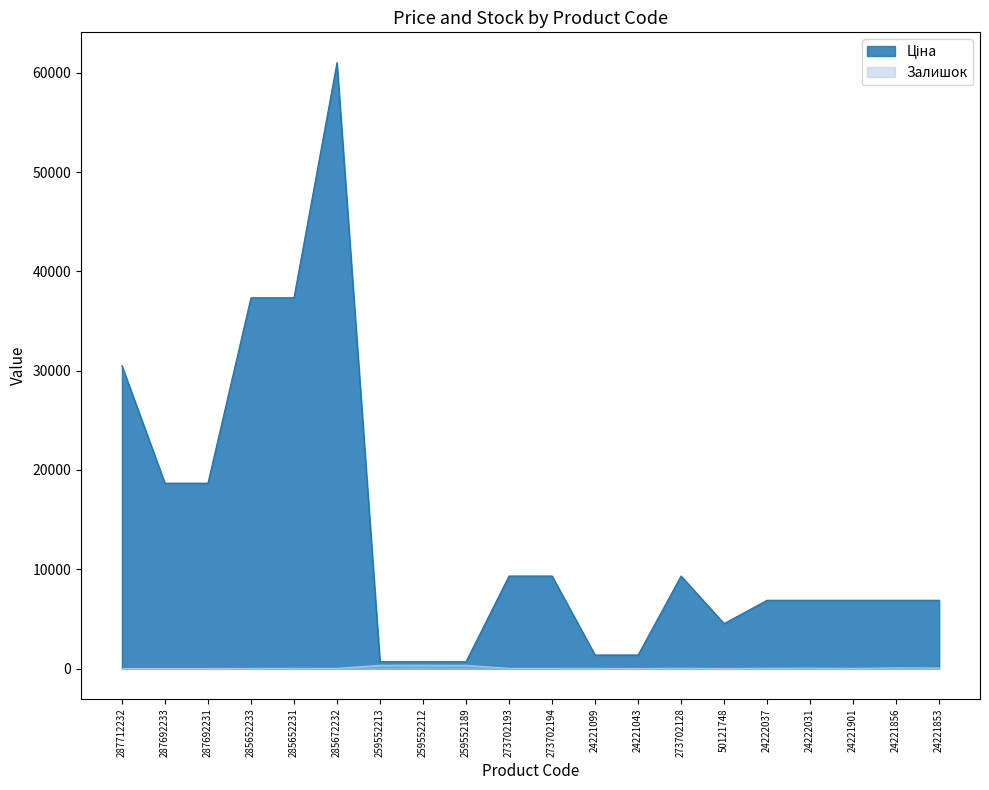

At 285652231, list the series in order from largest to smallest.

Ціна, Залишок